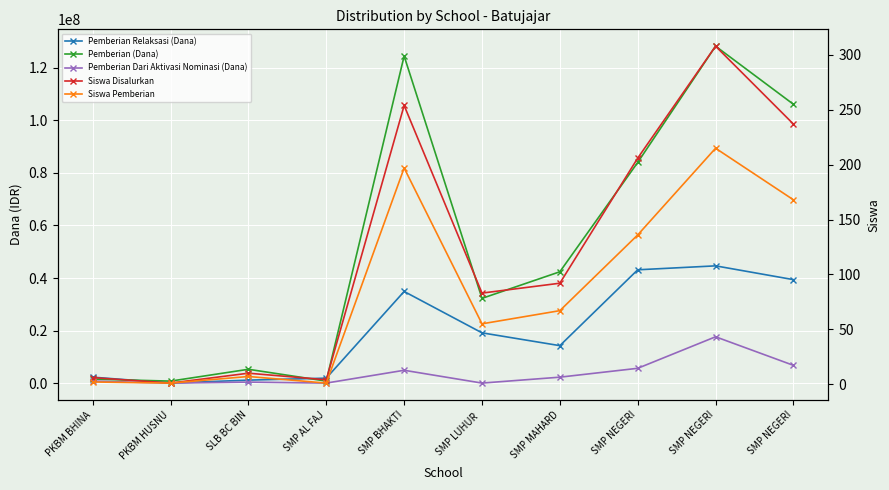

At which category does Siswa Pemberian reach its first local valley?

PKBM HUSNU